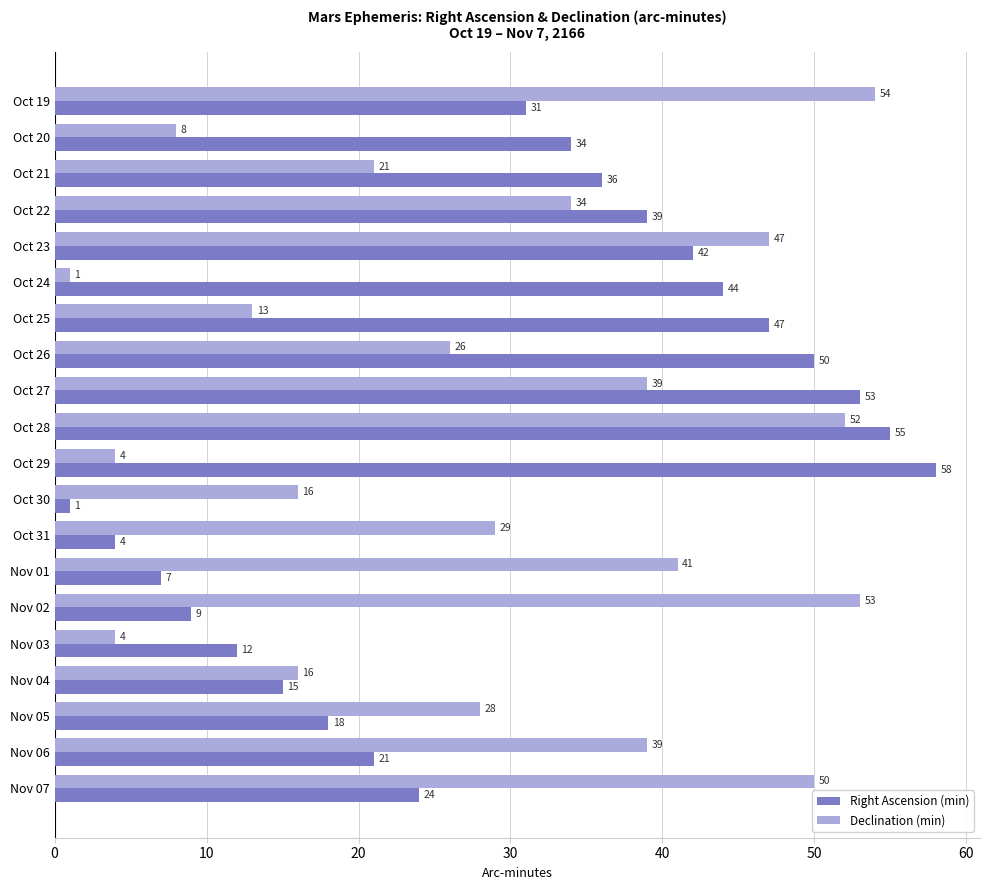

Which series has the largest range (max minus min)?

Right Ascension (min)